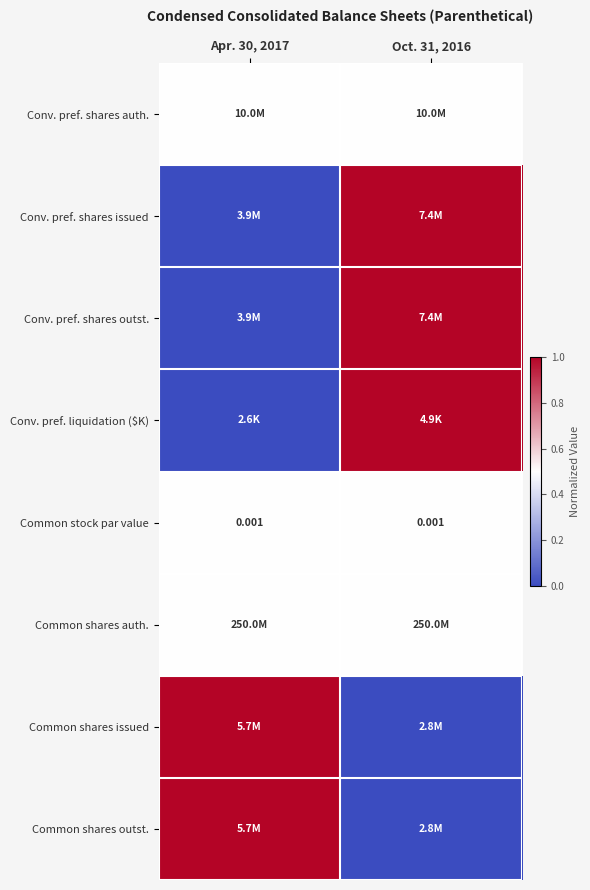

The Conv. pref. shares outst. series shows 1.0 at Oct. 31, 2016. True or false?

True